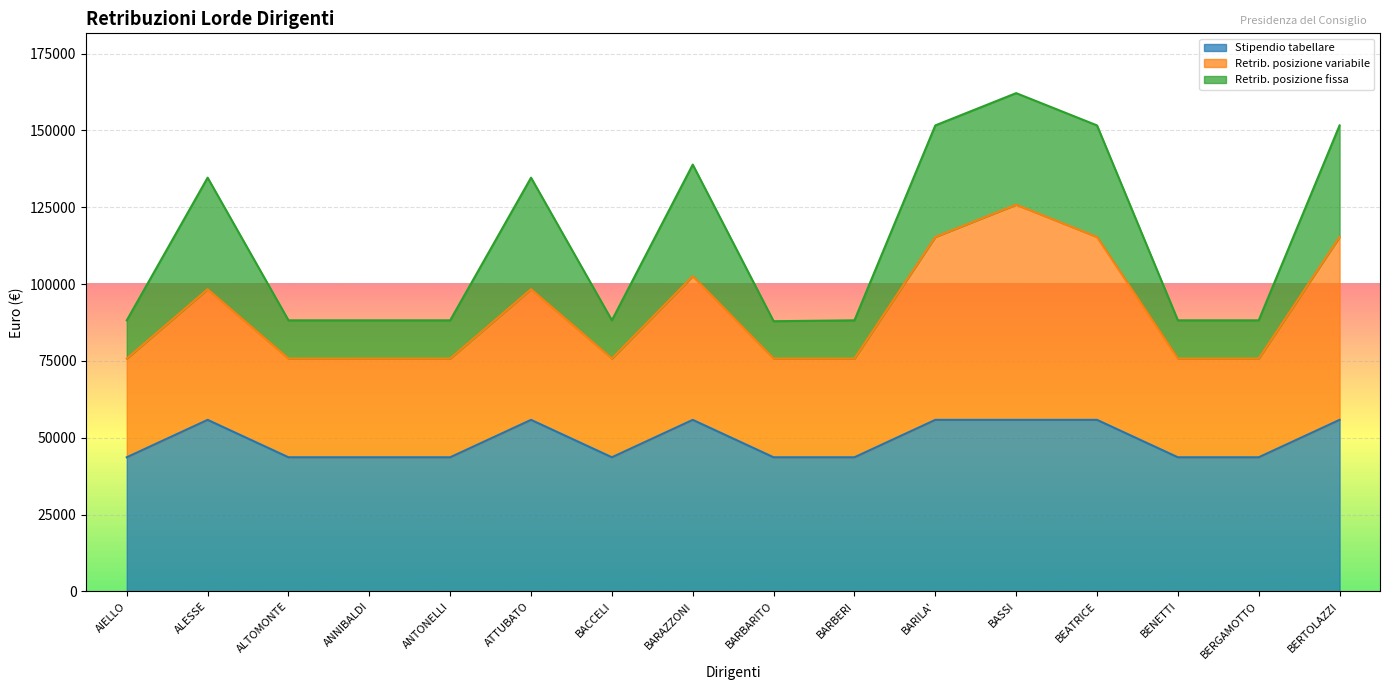

Which series has the largest range (max minus min)?

Retrib. posizione variabile